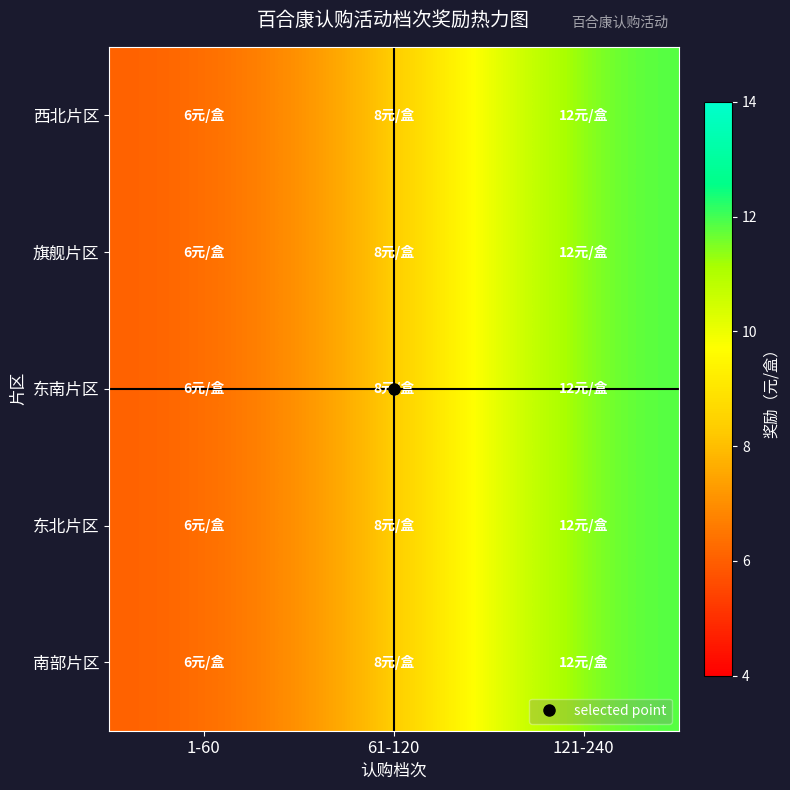

At which category is the sum across all series the highest?

121-240